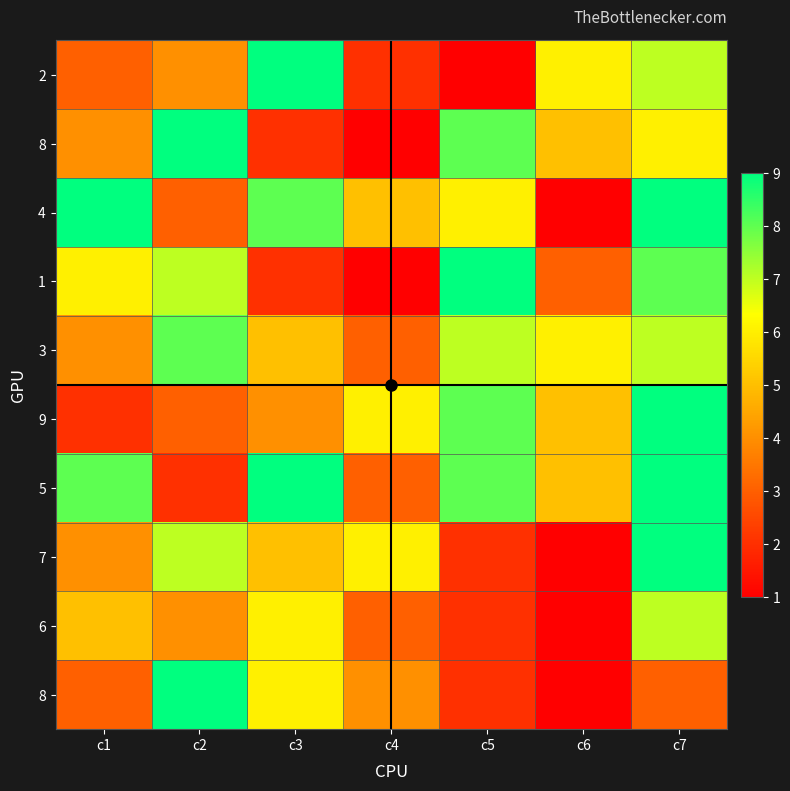

Count the number of categories in the chart.

7